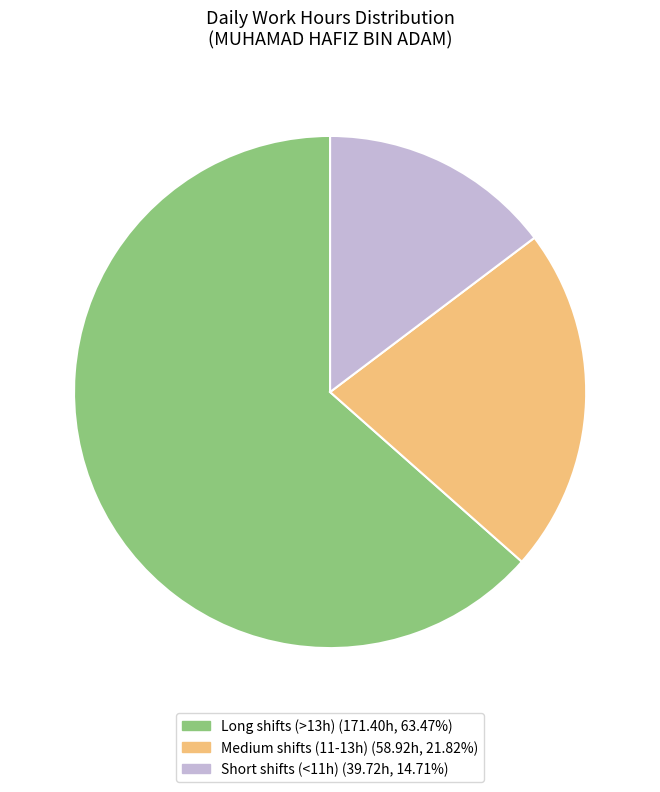

Is there any slice that represents more than half of the pie?

Yes